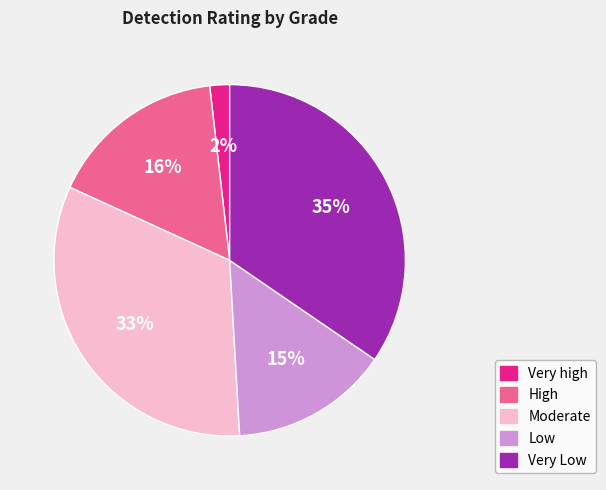

What is the smallest slice in the pie chart?

Very high